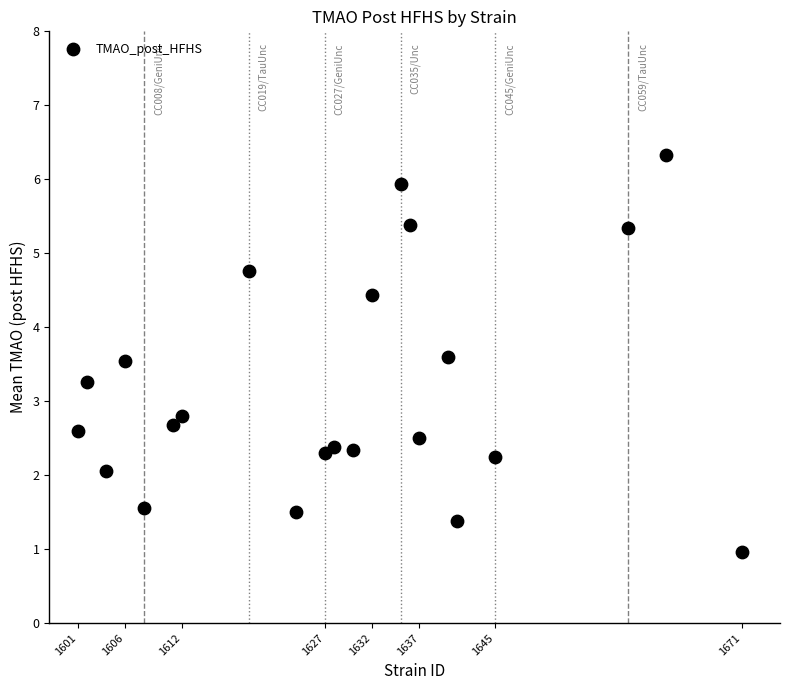

What is the range of Y values (max minus min)?

5.4